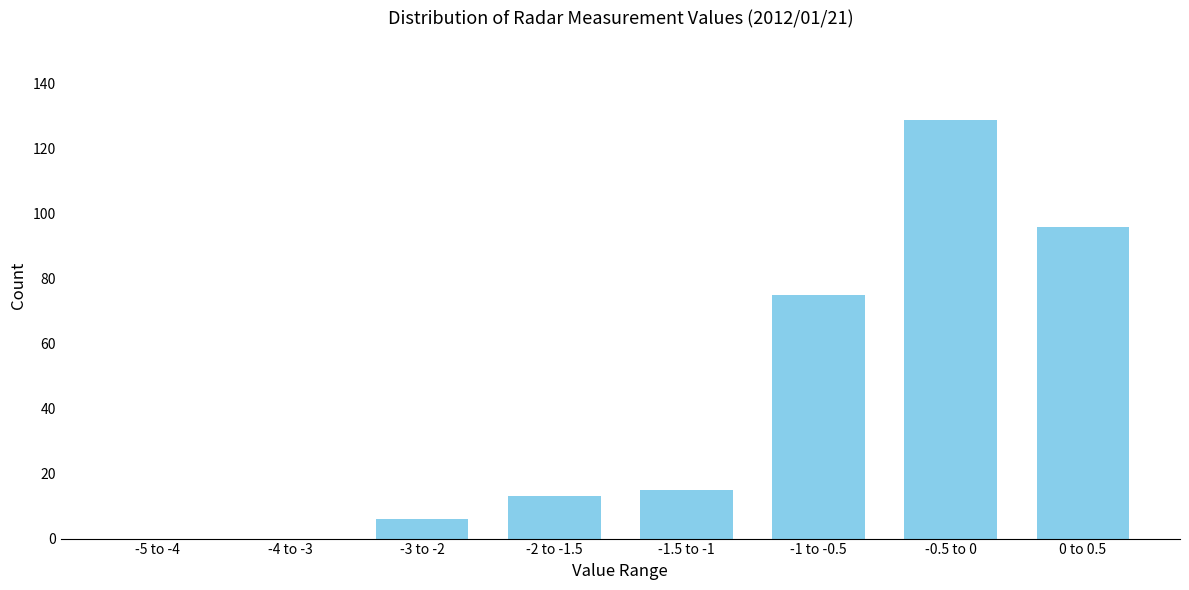

Reading left to right, transcribe all the data shown in this chart.

-5 to -4=0	-4 to -3=0	-3 to -2=6	-2 to -1.5=13	-1.5 to -1=15	-1 to -0.5=75	-0.5 to 0=129	0 to 0.5=96